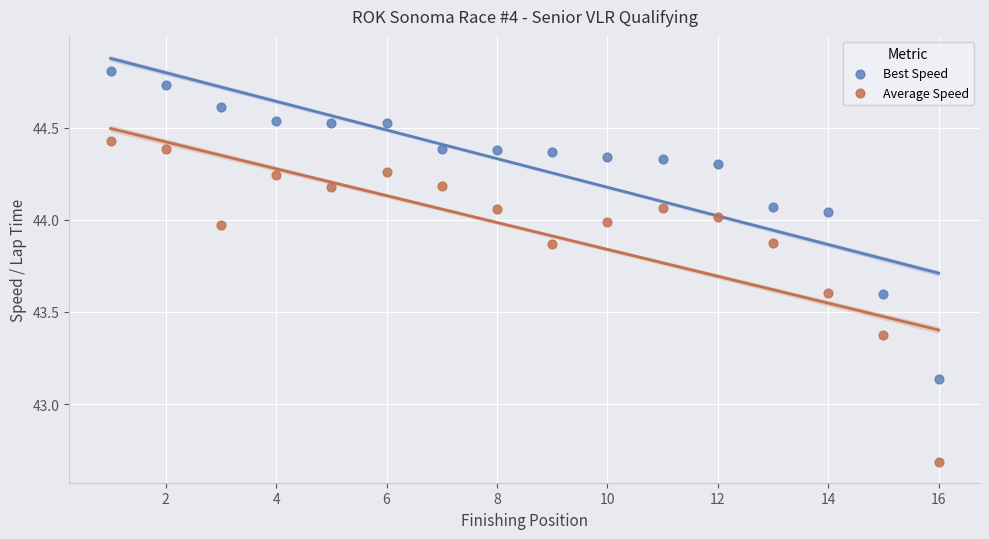

In the Average Speed series, what Y value is closest to 43?

42.7